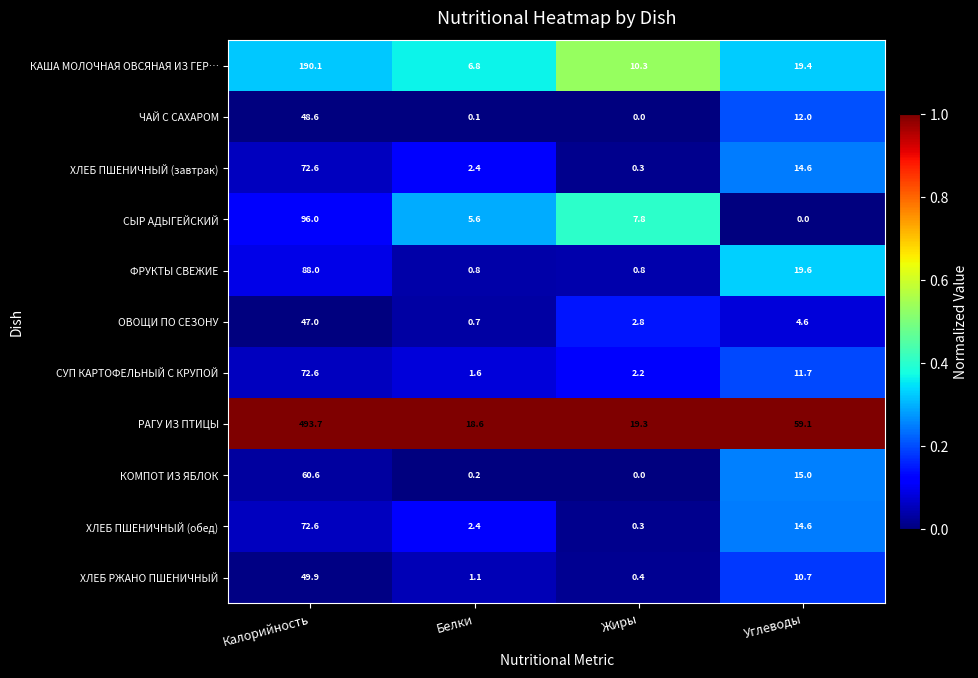

Is it true that СЫР АДЫГЕЙСКИЙ equals 142.9 at Калорийность?

False